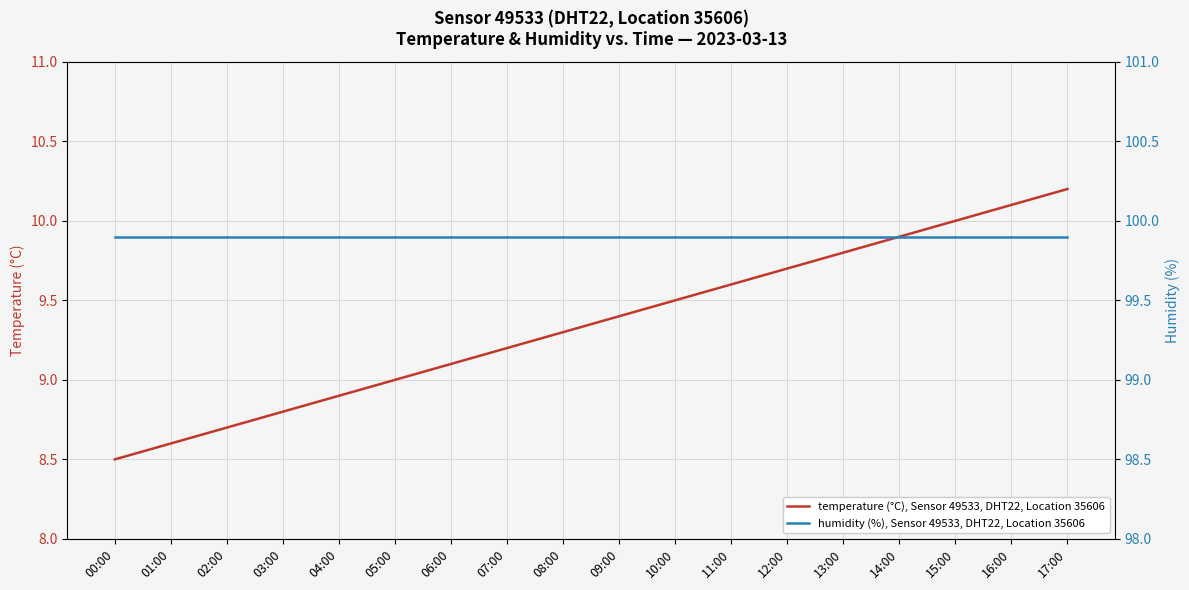

True or false: humidity (%), Sensor 49533, DHT22, Location 35606 and temperature (°C), Sensor 49533, DHT22, Location 35606 cross at least once.

False